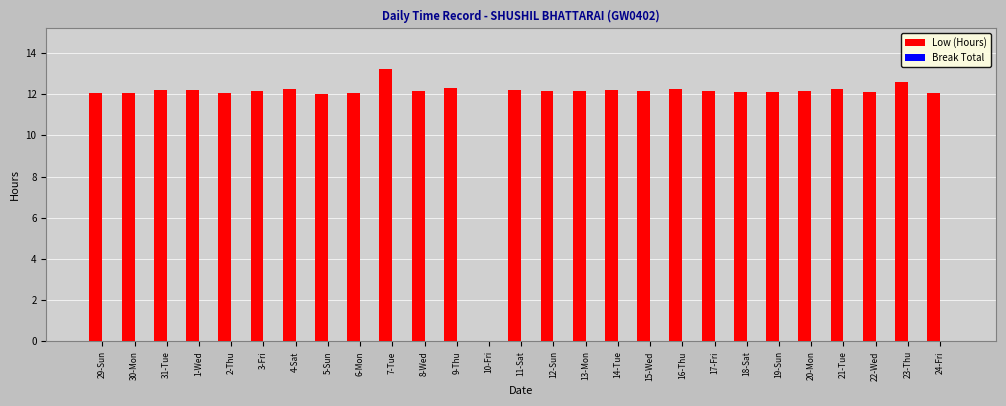

The chart shows a value of 12.2 at 1-Wed. True or false?

True